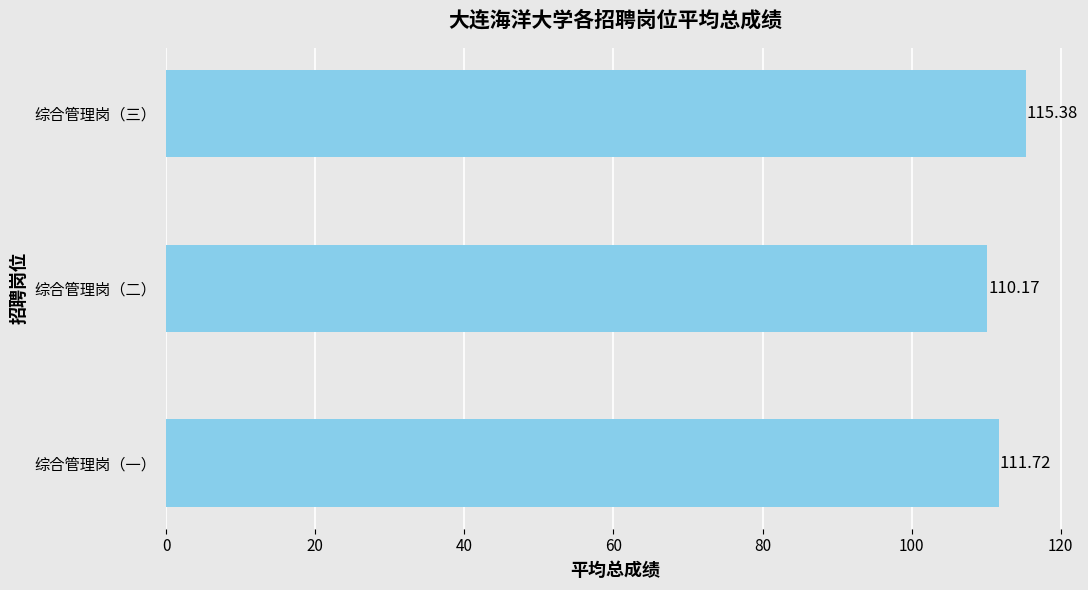

Between 综合管理岗（三） and 综合管理岗（二）, which is larger?

综合管理岗（三）